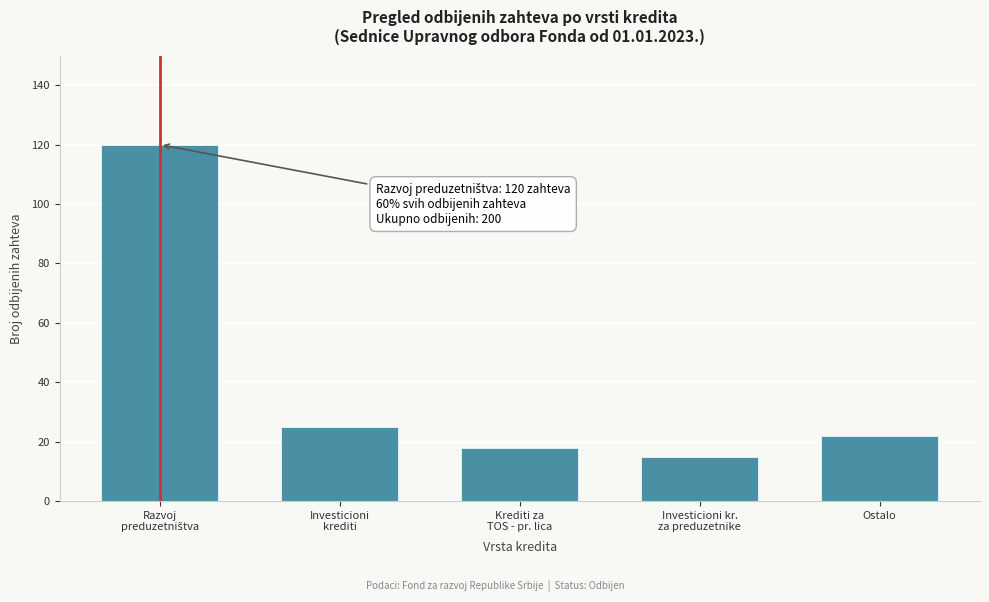

Reading left to right, list all the values displayed in this chart.

120	25	18	15	22